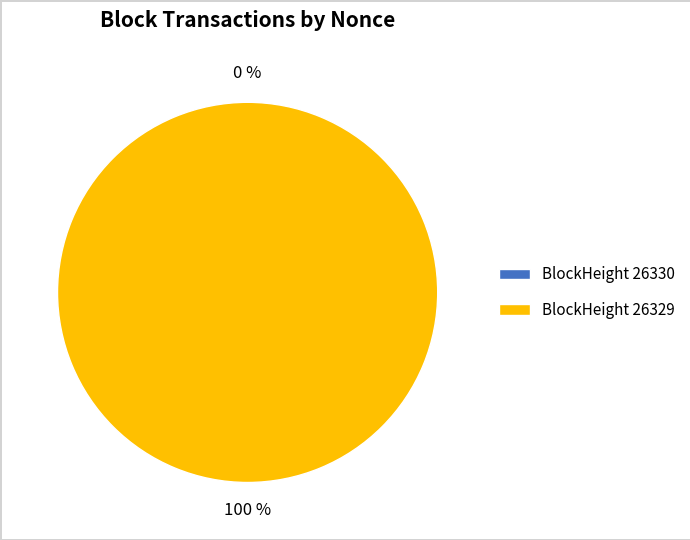

To the nearest percent, what is the difference between the largest and smallest slice percentages?

100%